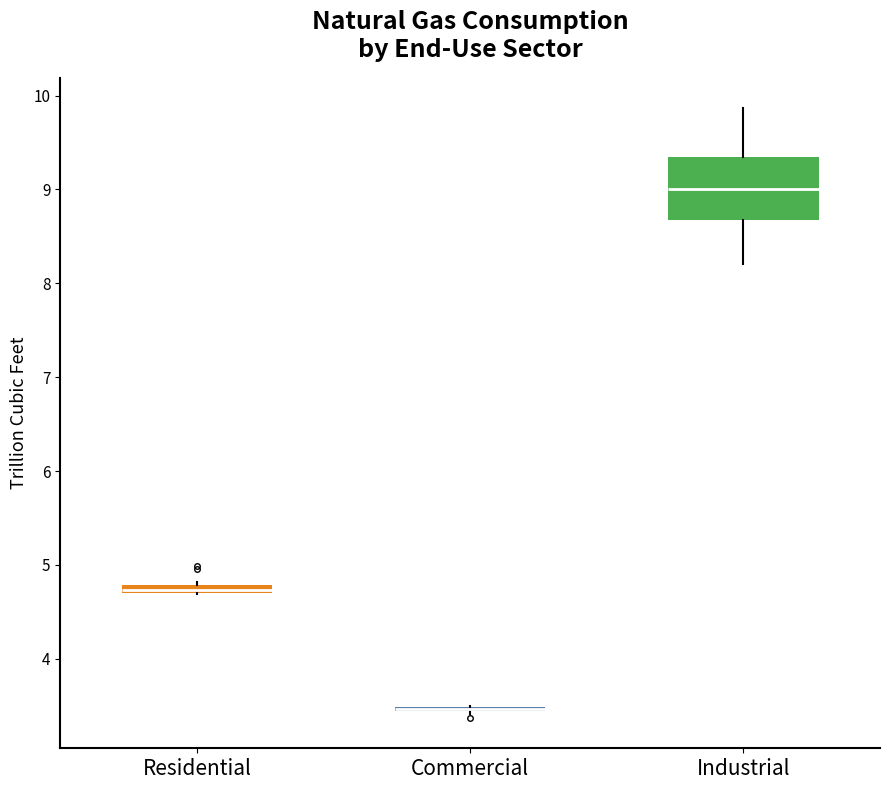

Which box is the tallest, from its lower edge to its upper edge?

Industrial